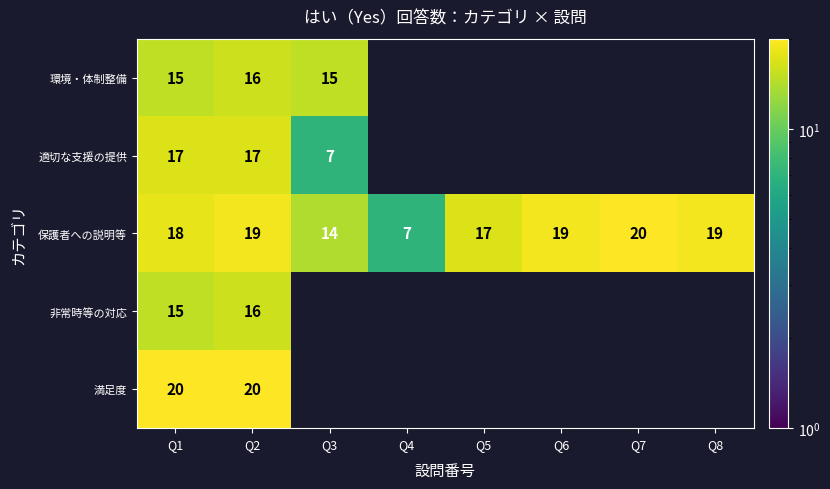

What is the difference between the highest and lowest values at Q1?

5